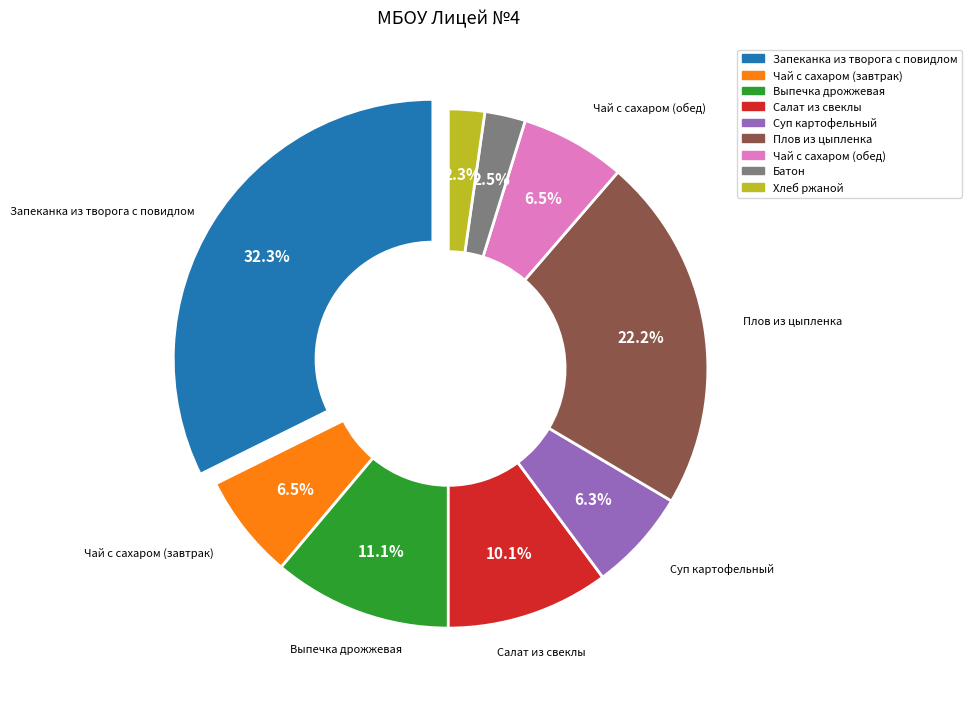

The Чай с сахаром (обед) slice represents 7% of the pie. True or false?

True